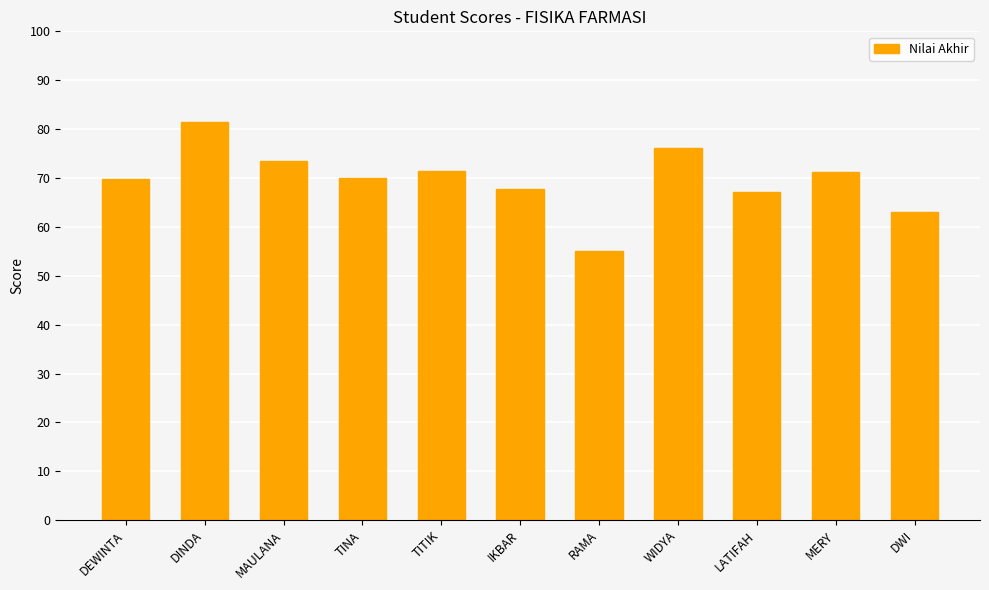

Approximately how many times larger is the value at DWI compared to TINA?

0.9